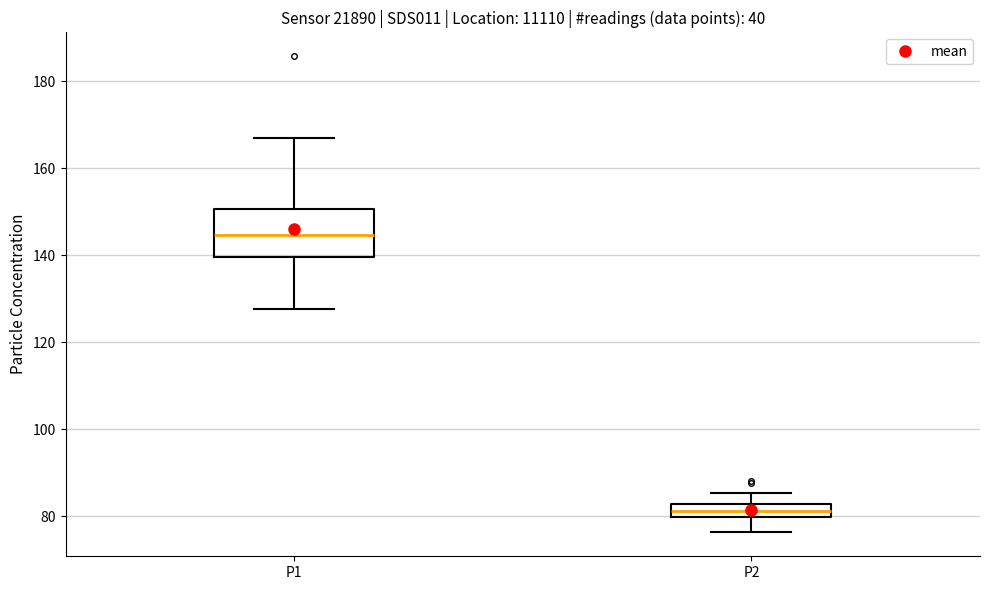

Which box's median line is the lowest?

P2